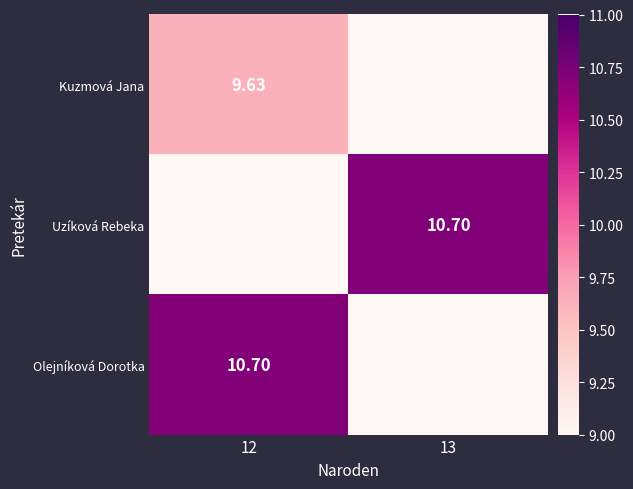

Is the value of Uzíková Rebeka at 13 greater than the value of Kuzmová Jana at 12?

Yes